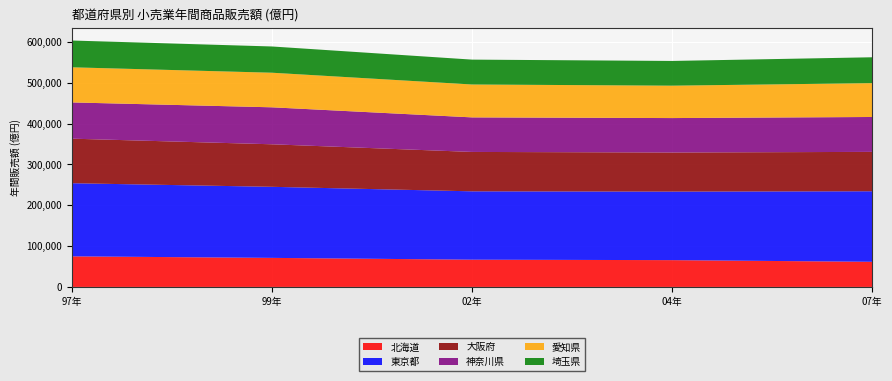

Reading left to right, extract all data points from this chart.

北海道: 97年=74916.1	99年=71172.7	02年=66761.9	04年=65651.9	07年=61565.4
東京都: 97年=179160.3	99年=174103.8	02年=167460.4	04年=167890.6	07年=172789.0
大阪府: 97年=109147.6	99年=104185.9	02年=96493.8	04年=95799.7	07年=96505.4
神奈川県: 97年=88783.9	99年=90588.6	02年=84642.6	04年=84350.9	07年=85481.1
愛知県: 97年=86051.2	99年=84736.4	02年=80598.8	04年=79376.1	07年=82915.3
埼玉県: 97年=65606.0	99年=64287.6	02年=60929.4	04年=60561.3	07年=63378.4